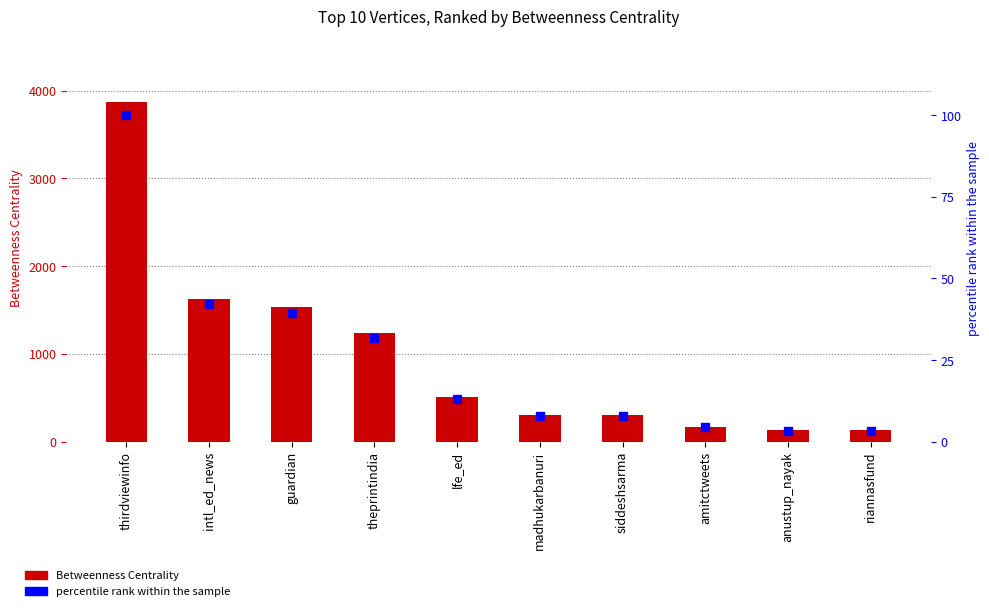

What is the total value across all series at theprintindia?

1265.8